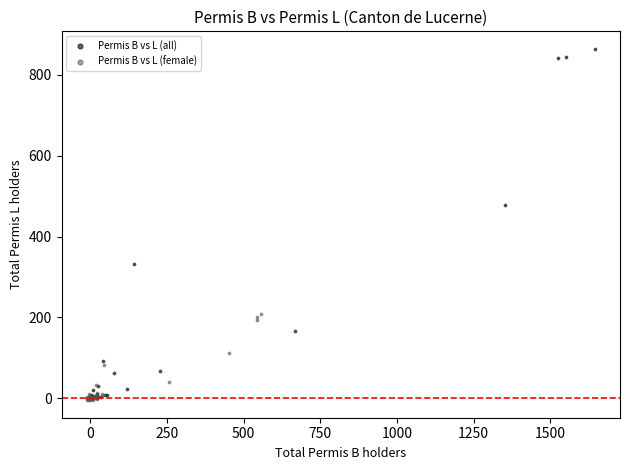

Which series has the largest Y range (max minus min)?

Permis B vs L (all)